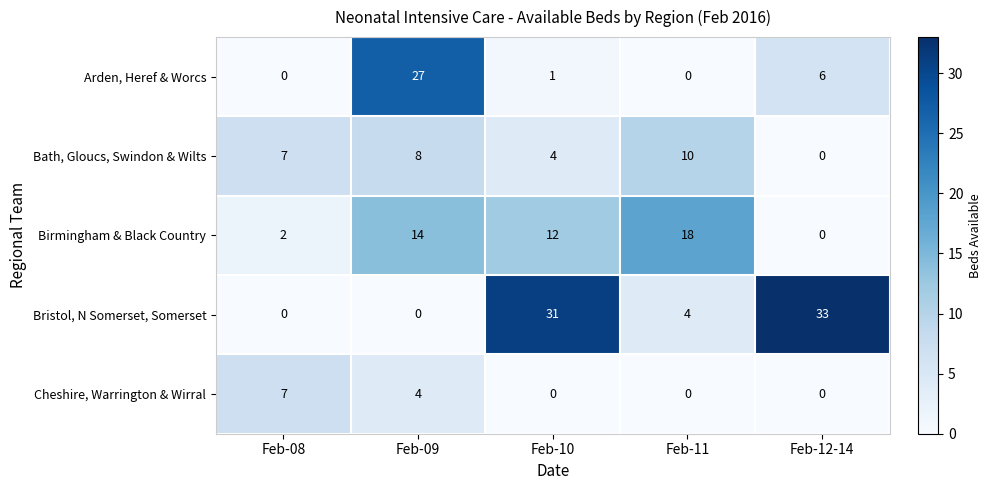

What is the difference between the maximum and minimum values in the Birmingham & Black Country series?

18